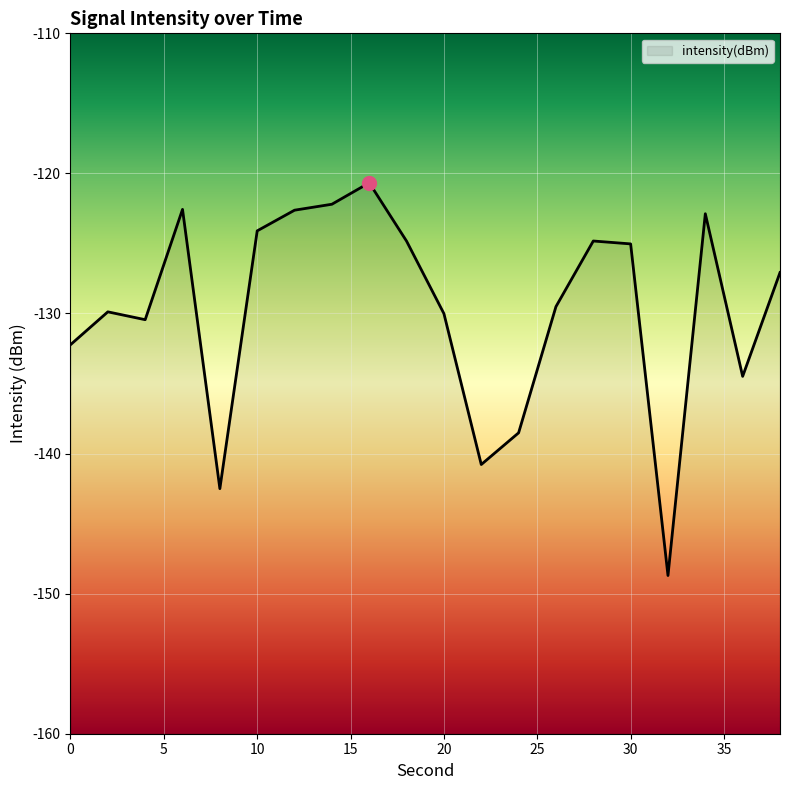

Reading left to right, extract all data points from this chart.

-132.2	-129.9	-130.4	-122.6	-142.5	-124.1	-122.6	-122.2	-120.7	-124.8	-130.0	-140.8	-138.5	-129.5	-124.8	-125.0	-148.7	-122.9	-134.5	-127.1